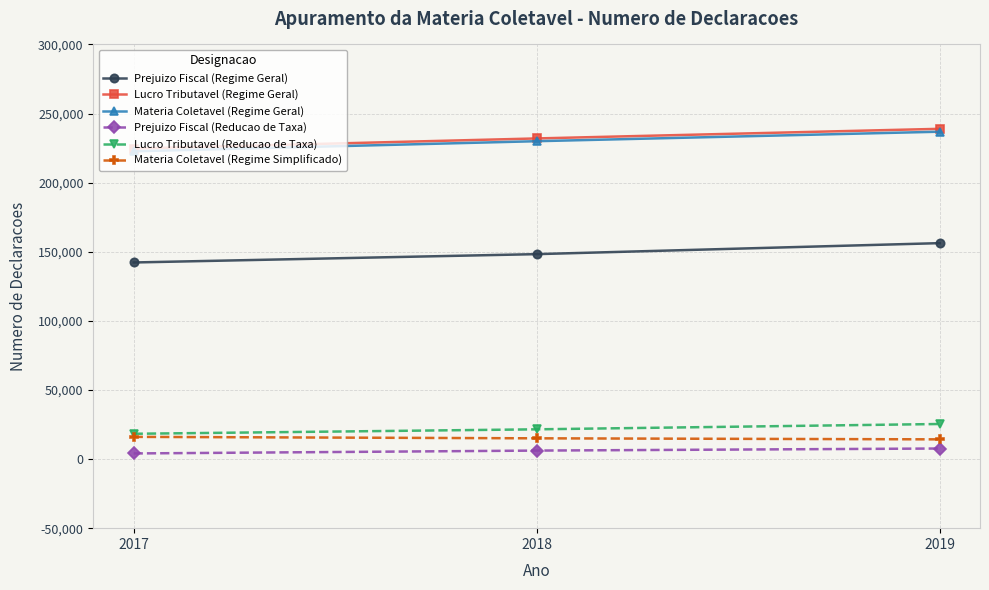

Is the value of Prejuizo Fiscal (Reducao de Taxa) at 2019 greater than the value of Lucro Tributavel (Reducao de Taxa) at 2018?

No